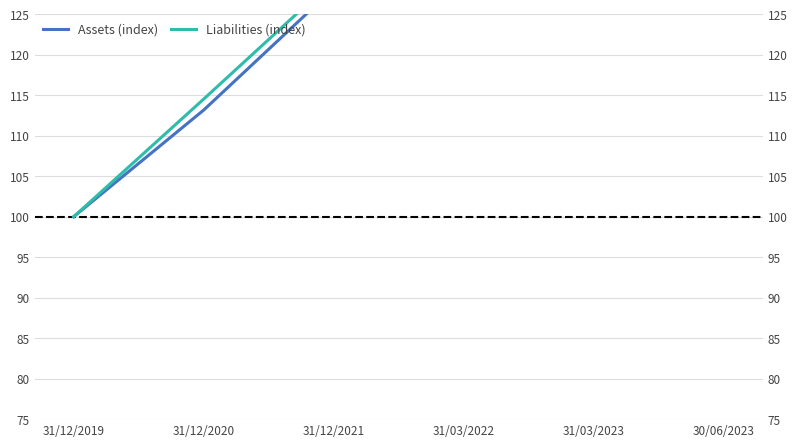

What is the total value across all series at 31/12/2020?

227.7